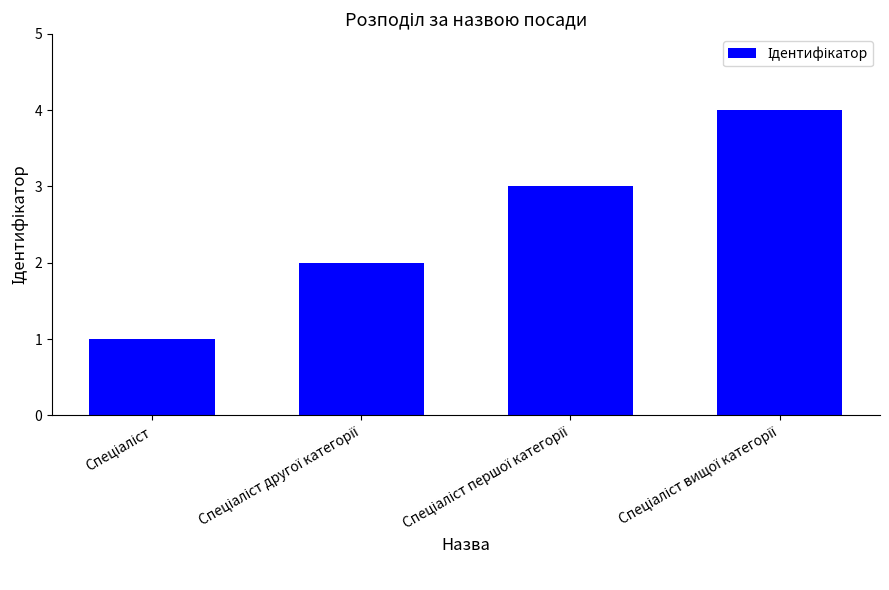

What is the maximum value shown in the chart?

4